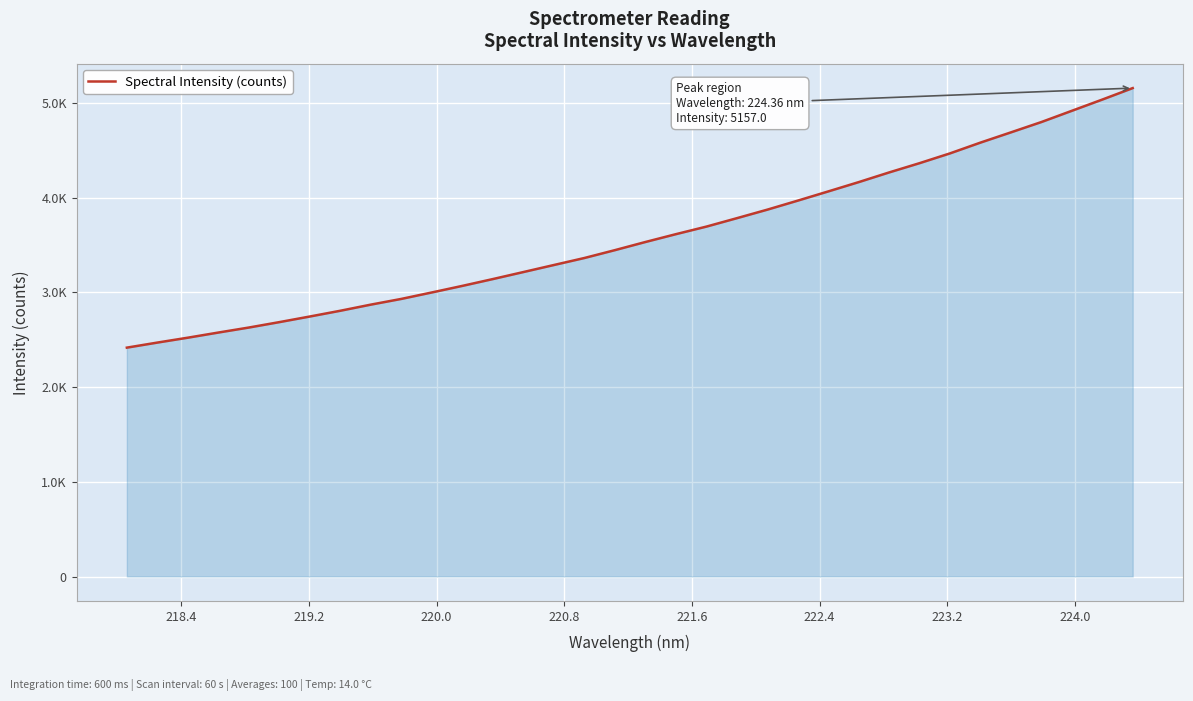

Does the chart have visible grid lines?

Yes